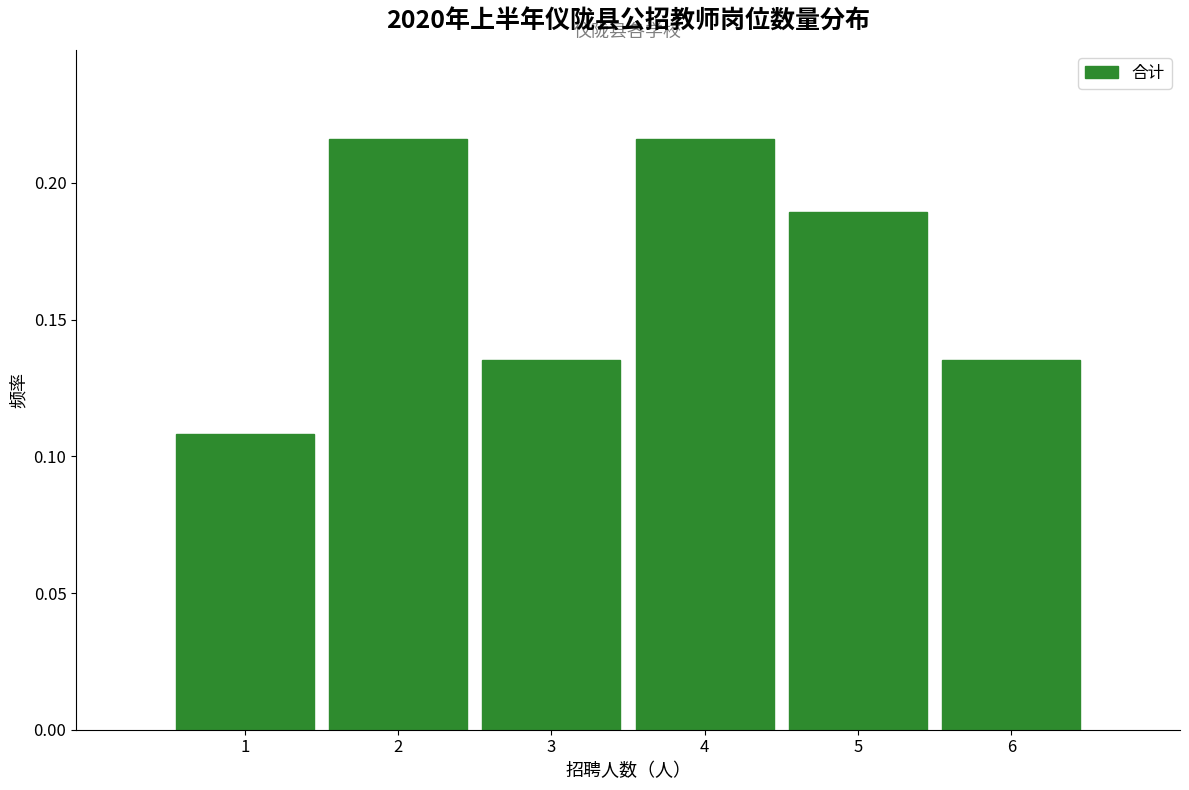

What is the height of the bar covering 5.5 to 6.5 on the x-axis? The values are not printed on the chart, so give them approximately, as read against the axis.

0.135